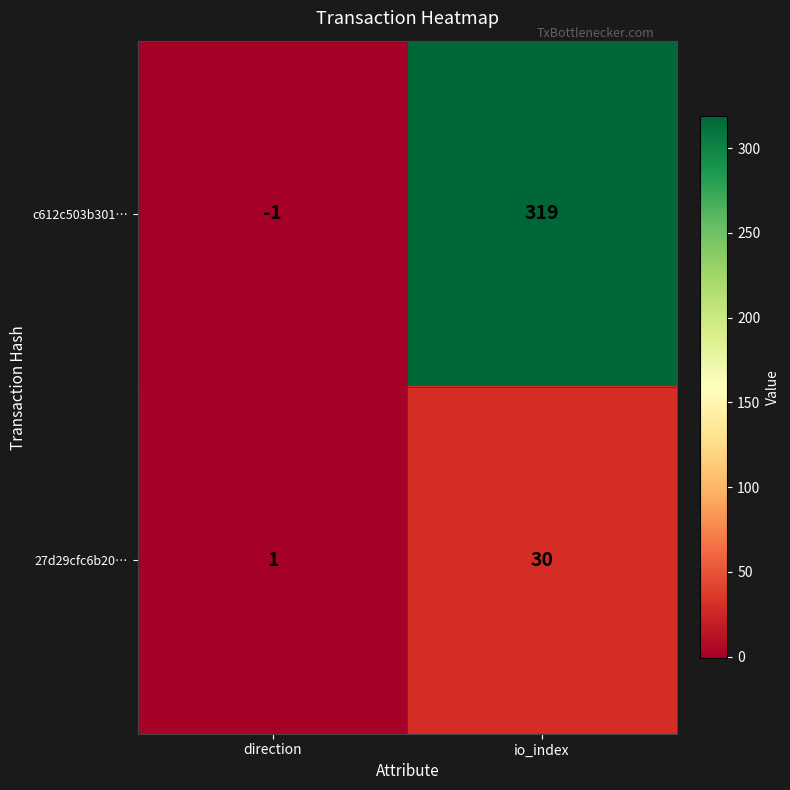

Rank the series at io_index from highest to lowest value.

c612c503b301…, 27d29cfc6b20…